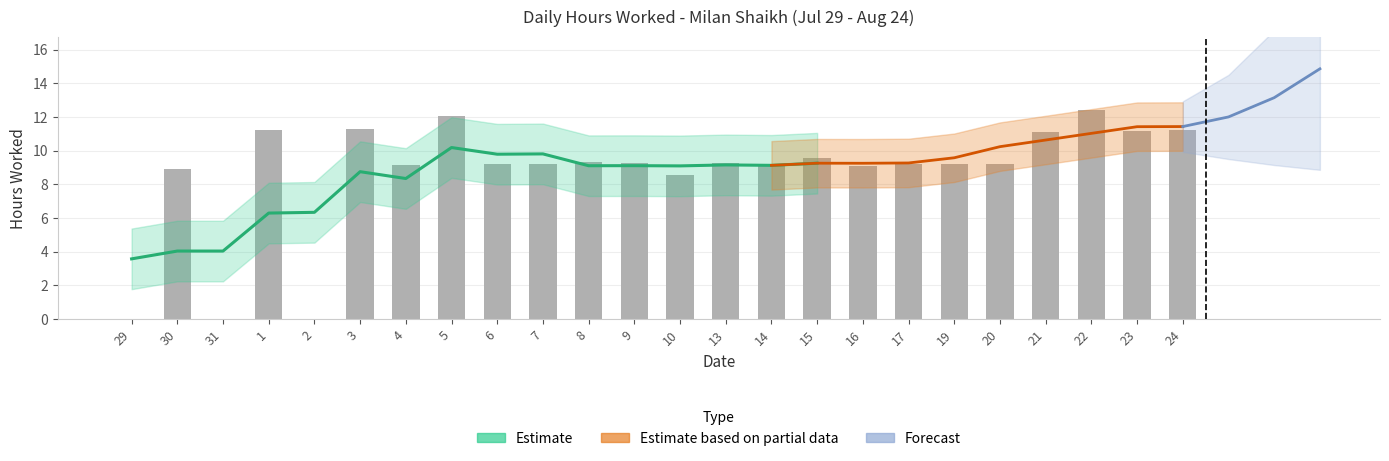

Reading left to right, transcribe all the data shown in this chart.

0.0	8.9	0.0	11.2	0.0	11.3	9.2	12.1	9.2	9.2	9.3	9.2	8.6	9.2	9.1	9.6	9.1	9.2	9.2	9.2	11.1	12.4	11.2	11.2